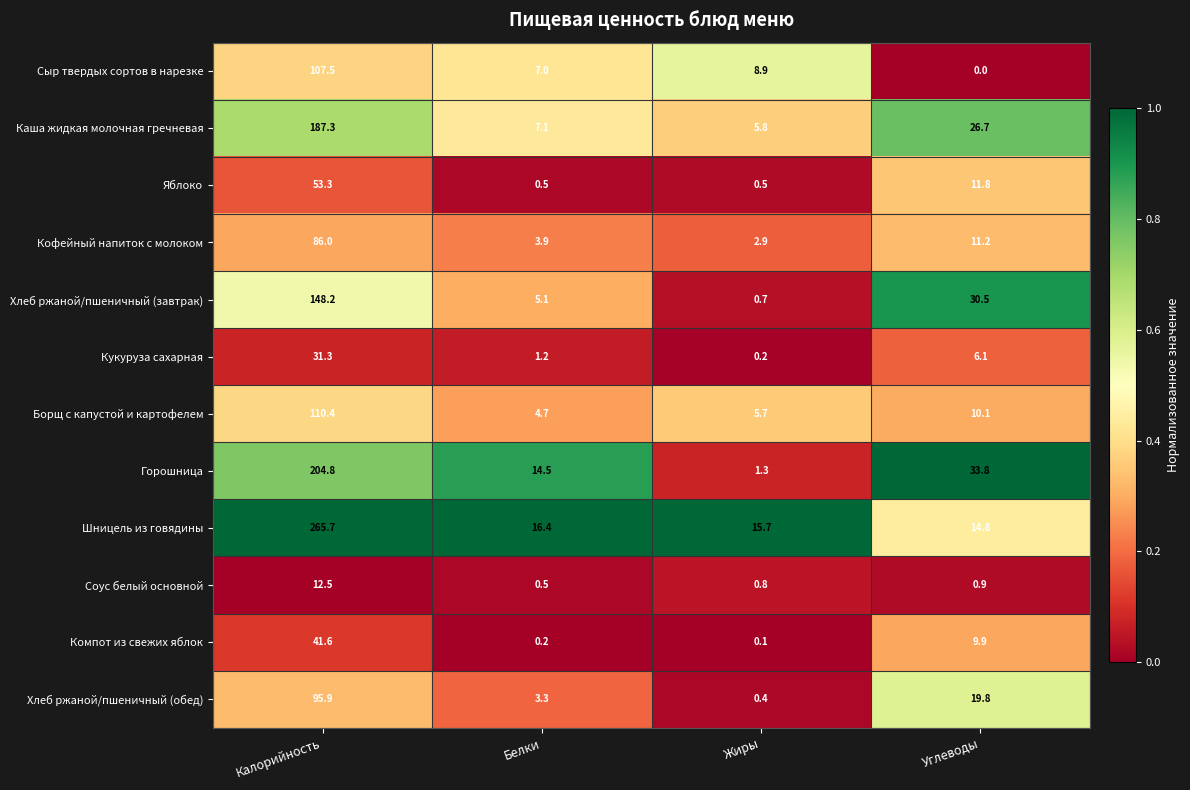

At which label does Хлеб ржаной/пшеничный (завтрак) first exceed 30?

Калорийность